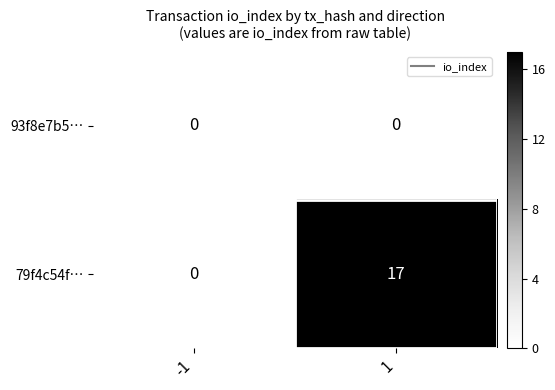

What is the maximum value shown in the chart?

17